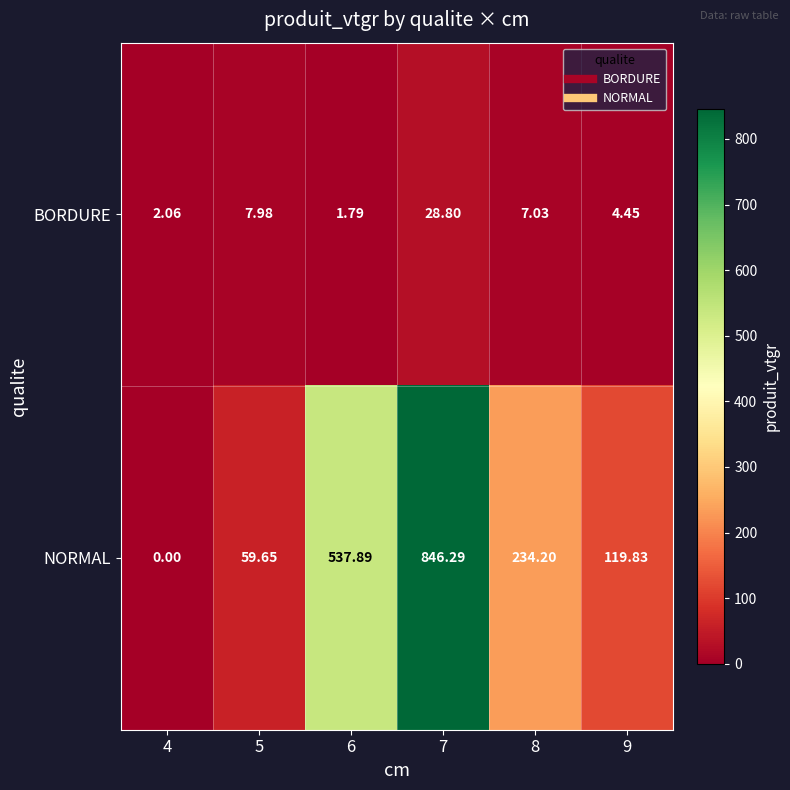

Which series has the widest spread of values?

NORMAL